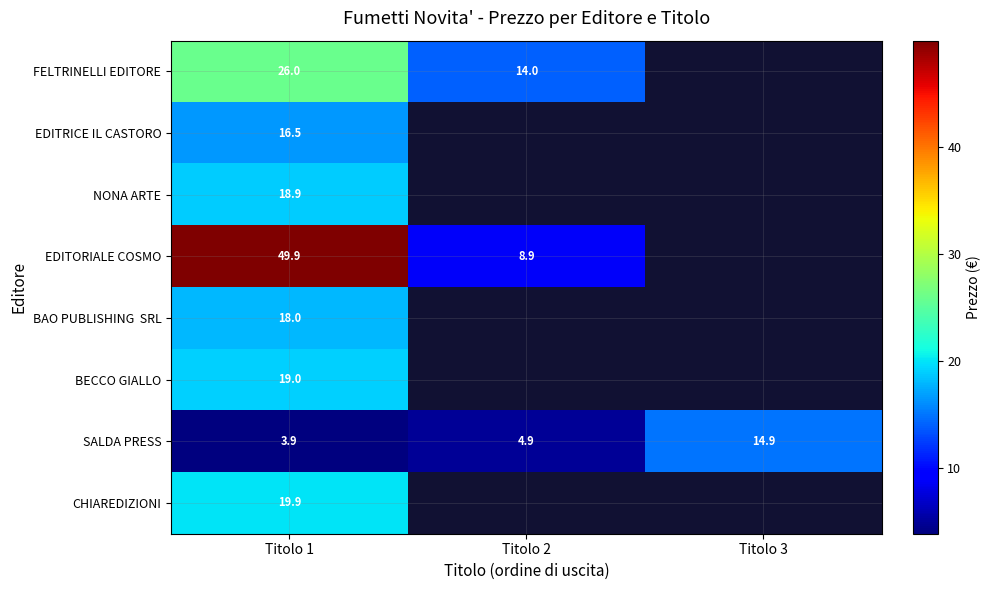

List the labels in order of SALDA PRESS value, largest first.

Titolo 3, Titolo 2, Titolo 1